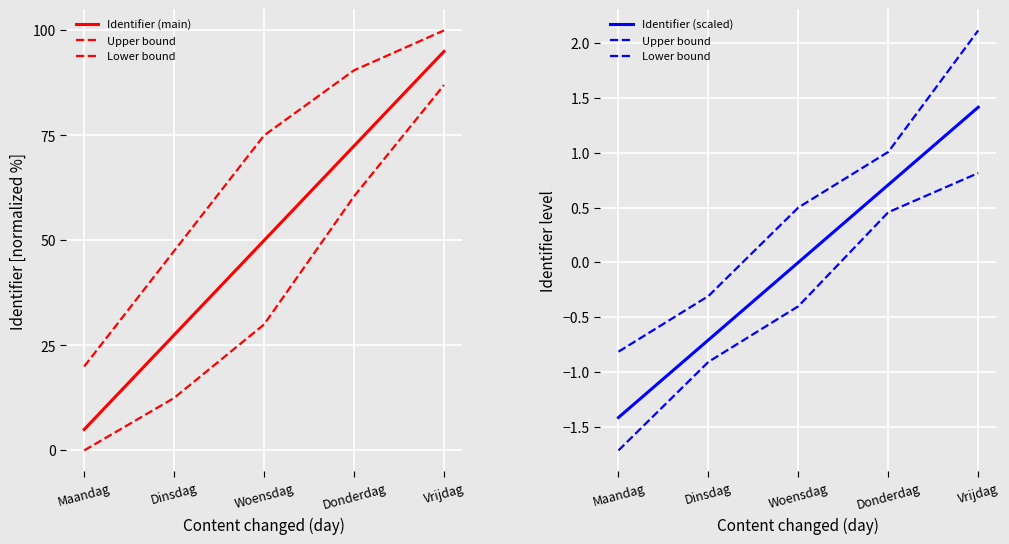

List the series in order of their peak value, highest first.

Identifier (main), Upper bound, Identifier (scaled), Lower bound